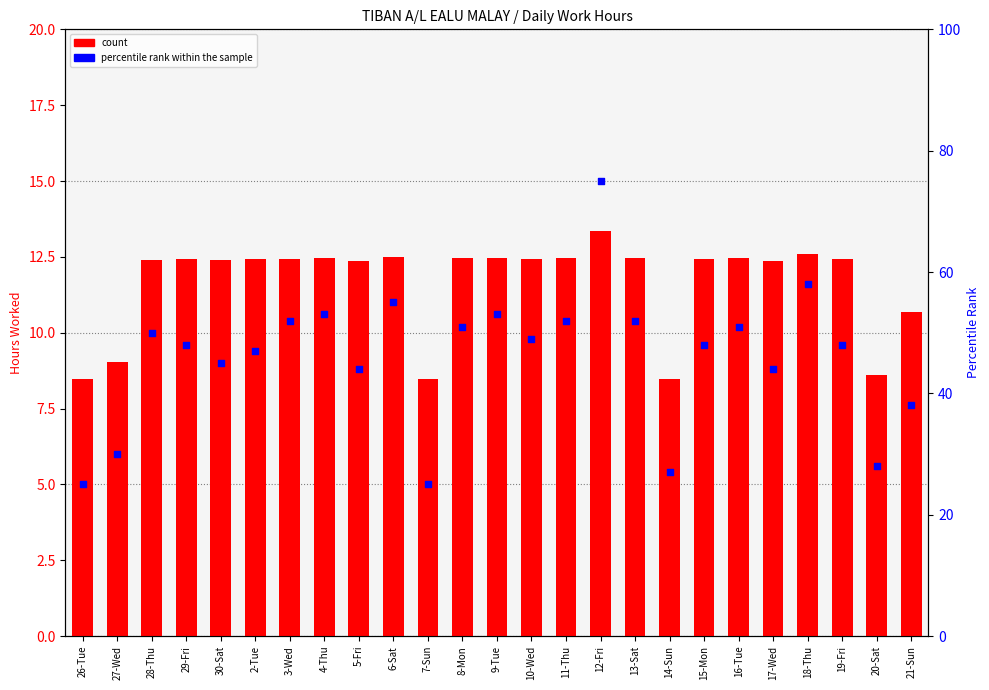

What are all the series names shown in the legend?

count, percentile rank within the sample